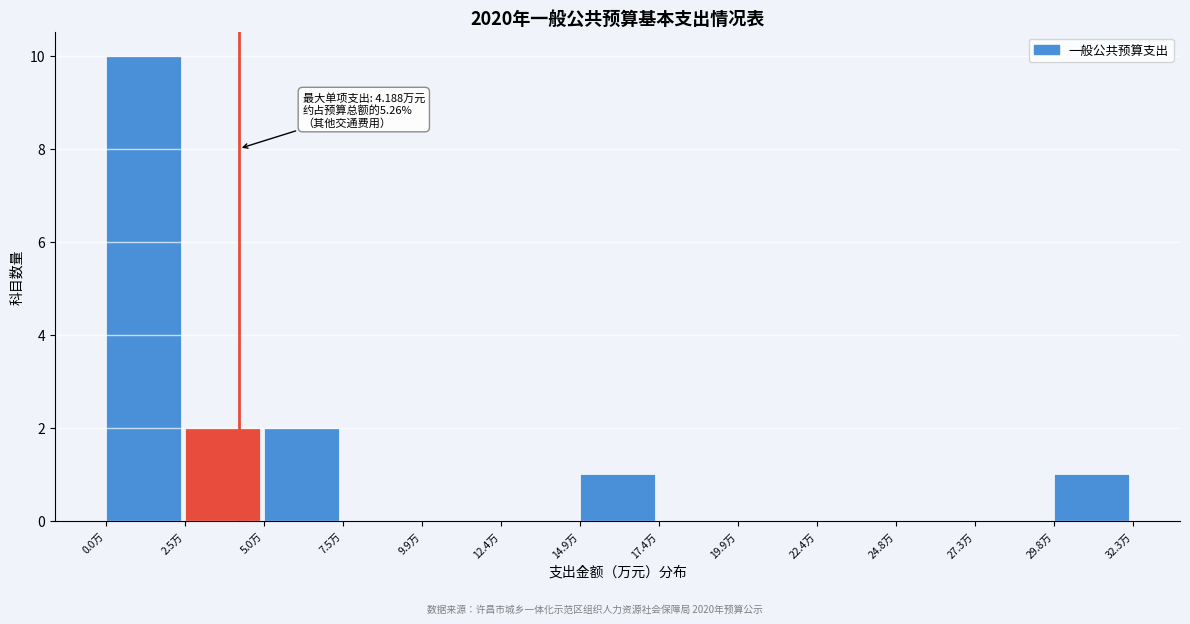

Which range on the x-axis has the tallest bar?

0.0 to 2.5